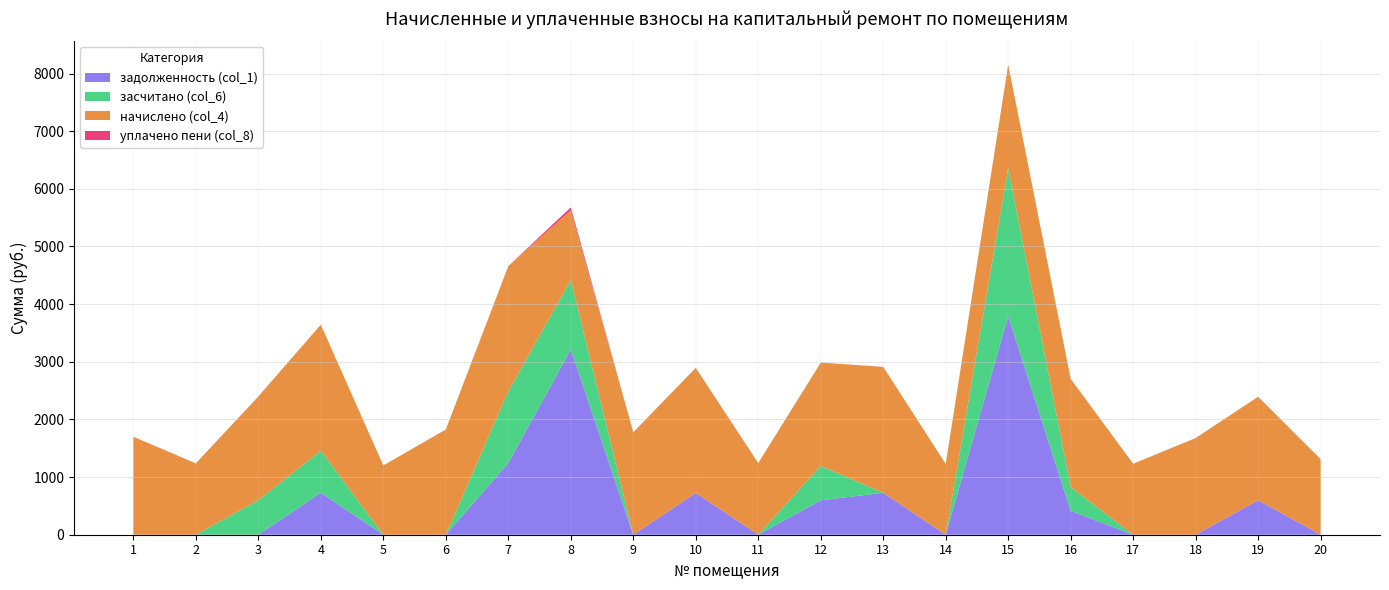

Reading left to right, transcribe all the data shown in this chart.

задолженность (col_1): 1=0.0	2=0.0	3=0.0	4=728.8	5=0.0	6=0.0	7=1243.8	8=3215.0	9=0.0	10=723.9	11=0.5	12=597.3	13=727.6	14=0.0	15=3792.9	16=413.9	17=0.0	18=0.0	19=598.5	20=0.0
засчитано (col_6): 1=0.0	2=0.0	3=599.8	4=728.8	5=0.0	6=0.0	7=1243.8	8=1205.6	9=0.0	10=0.0	11=0.0	12=597.3	13=0.0	14=0.0	15=2565.6	16=413.9	17=0.0	18=0.0	19=0.0	20=0.0
начислено (col_4): 1=1699.7	2=1238.8	3=1799.2	4=2186.4	5=1202.0	6=1825.1	7=2171.6	8=1205.6	9=1777.1	10=2171.6	11=1242.5	12=1791.9	13=2182.7	14=1227.8	15=1795.6	16=1876.7	17=1231.5	18=1677.6	19=1795.6	20=1312.6
уплачено пени (col_8): 1=0.0	2=0.0	3=0.0	4=0.0	5=0.0	6=0.0	7=0.0	8=52.7	9=0.0	10=0.0	11=0.0	12=0.0	13=1.4	14=0.0	15=0.0	16=0.0	17=0.0	18=0.0	19=0.0	20=0.0